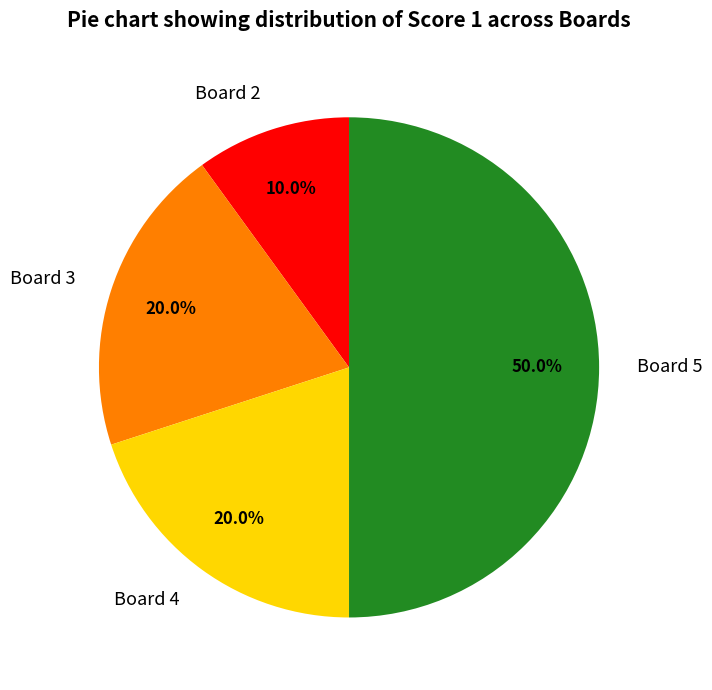

Between Board 5 and Board 2, which is larger?

Board 5